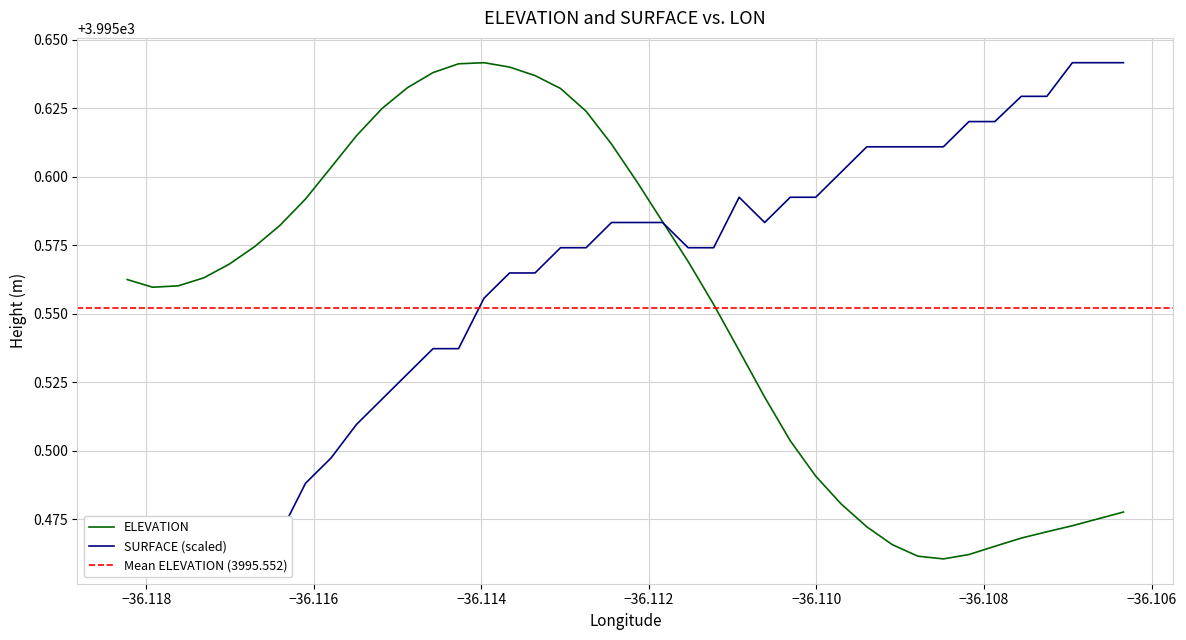

What is the difference between the maximum and minimum values in the SURFACE series?

0.2